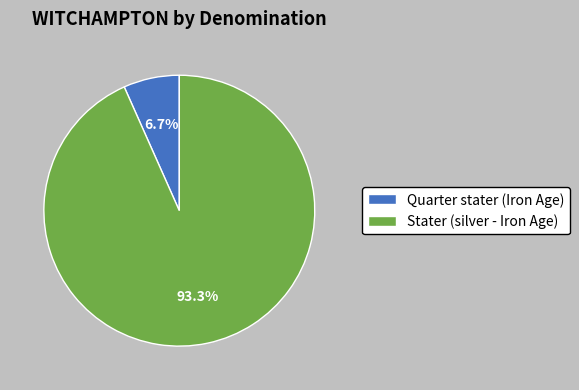

The Quarter stater (Iron Age) slice represents 7% of the pie. True or false?

True